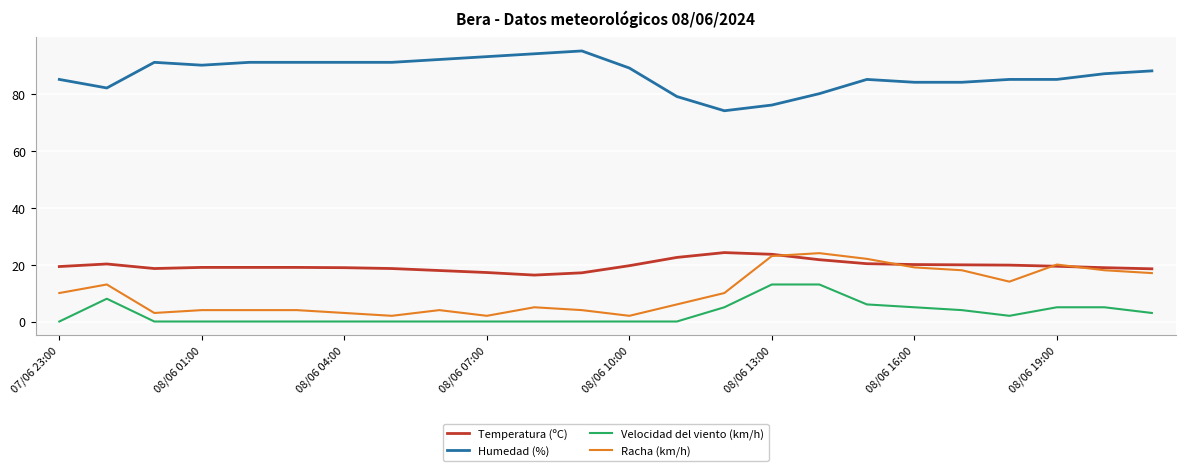

True or false: Temperatura (ºC) and Humedad (%) intersect in this chart.

False